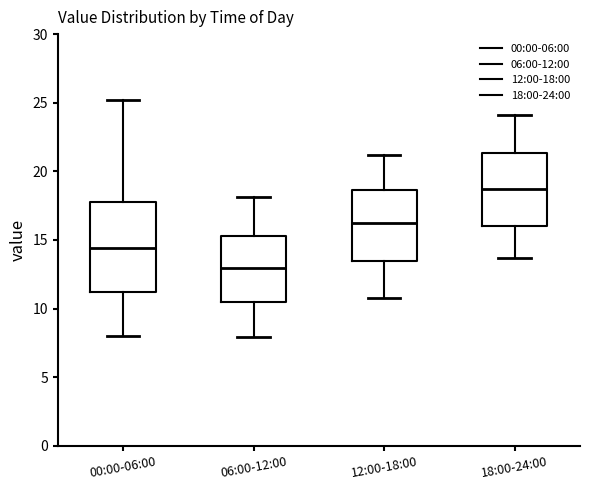

Reading left to right, transcribe this box plot: for each box, give where its median line is, the range the box spans, and where its two whiskers end, as read against the y-axis. The values are not printed on the chart, so give them approximately, as read against the axis.

00:00-06:00: median 14.5, box 11.0 to 18.0, whiskers 8.0 to 25.0
06:00-12:00: median 13.0, box 10.5 to 15.5, whiskers 8.0 to 18.0
12:00-18:00: median 16.5, box 13.5 to 18.5, whiskers 11.0 to 21.0
18:00-24:00: median 19.0, box 16.0 to 21.5, whiskers 13.5 to 24.0